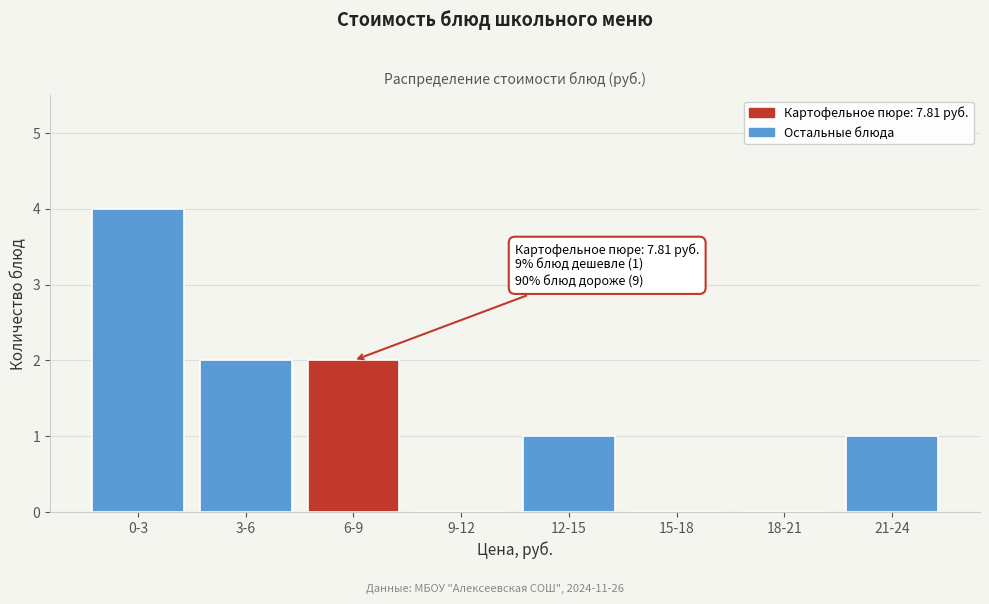

Reading left to right, list all the values displayed in this chart.

0-3=4	3-6=2	6-9=2	9-12=0	12-15=1	15-18=0	18-21=0	21-24=1